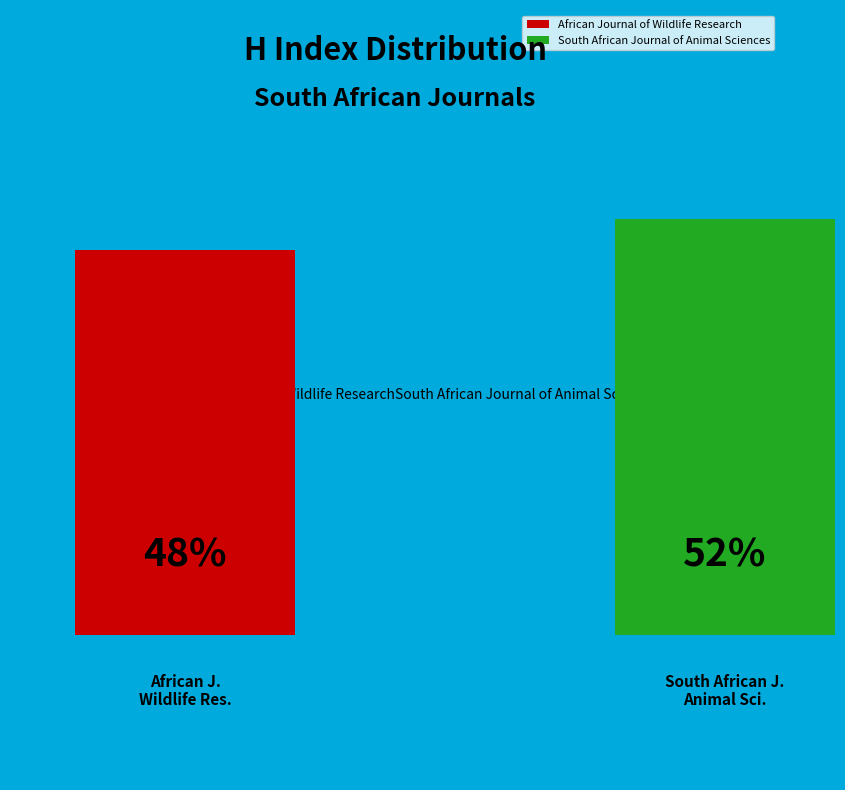

Rank the categories by value from lowest to highest.

African Journal of Wildlife Research, South African Journal of Animal Sciences